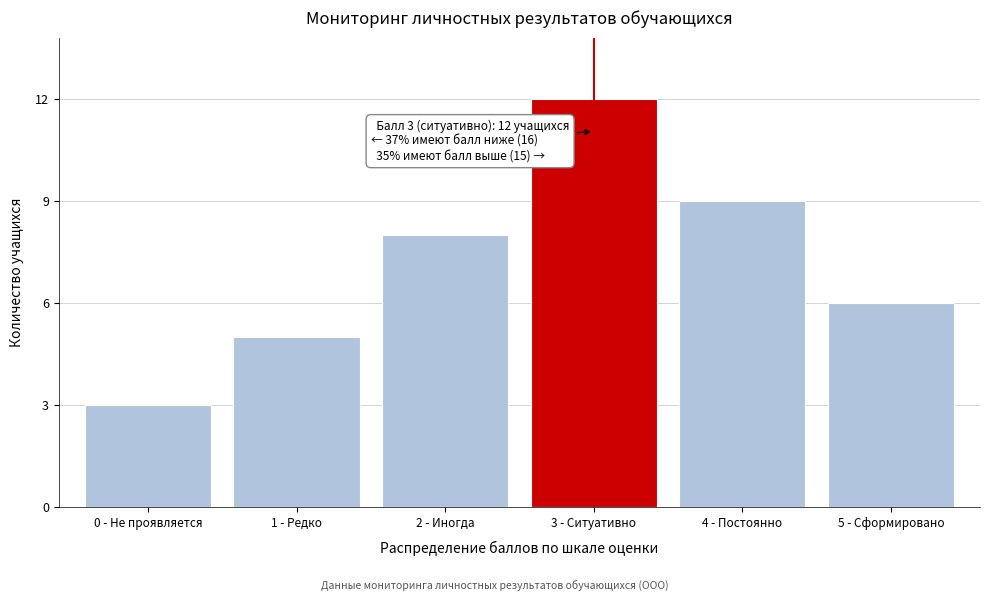

Reading left to right, what are all the values shown in this chart?

3	5	8	12	9	6